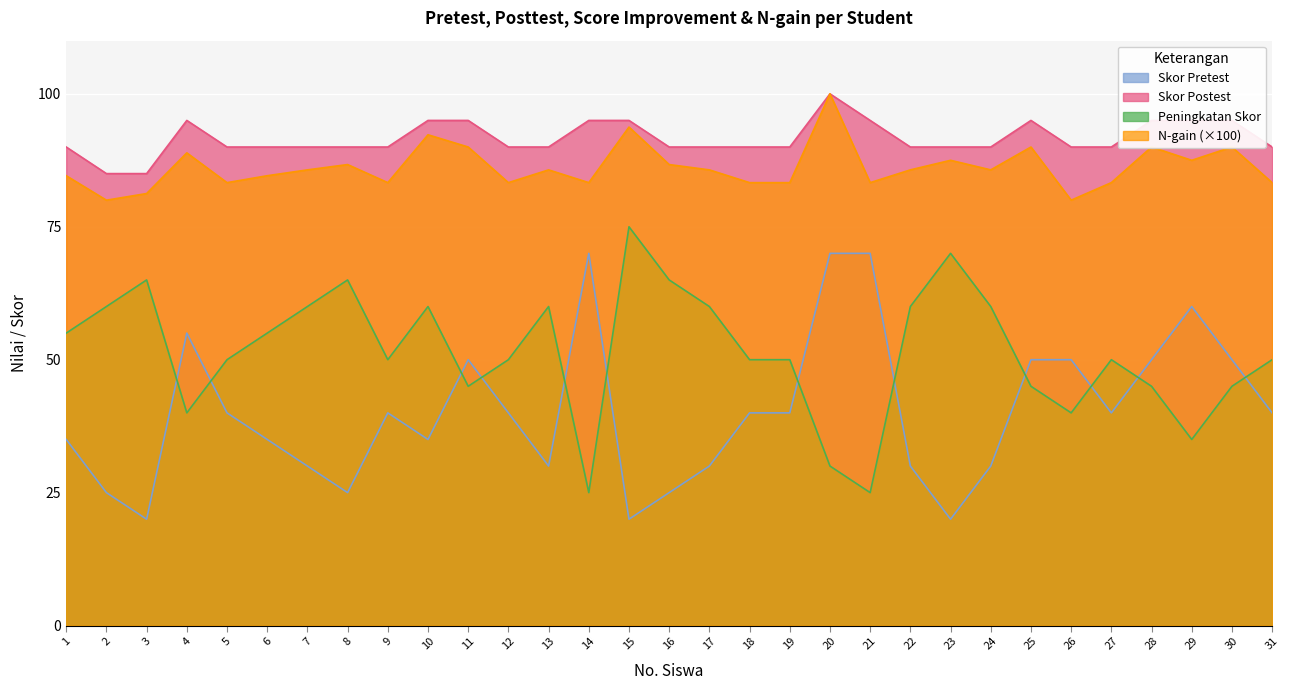

Does the chart display data point markers on the line(s)?

No